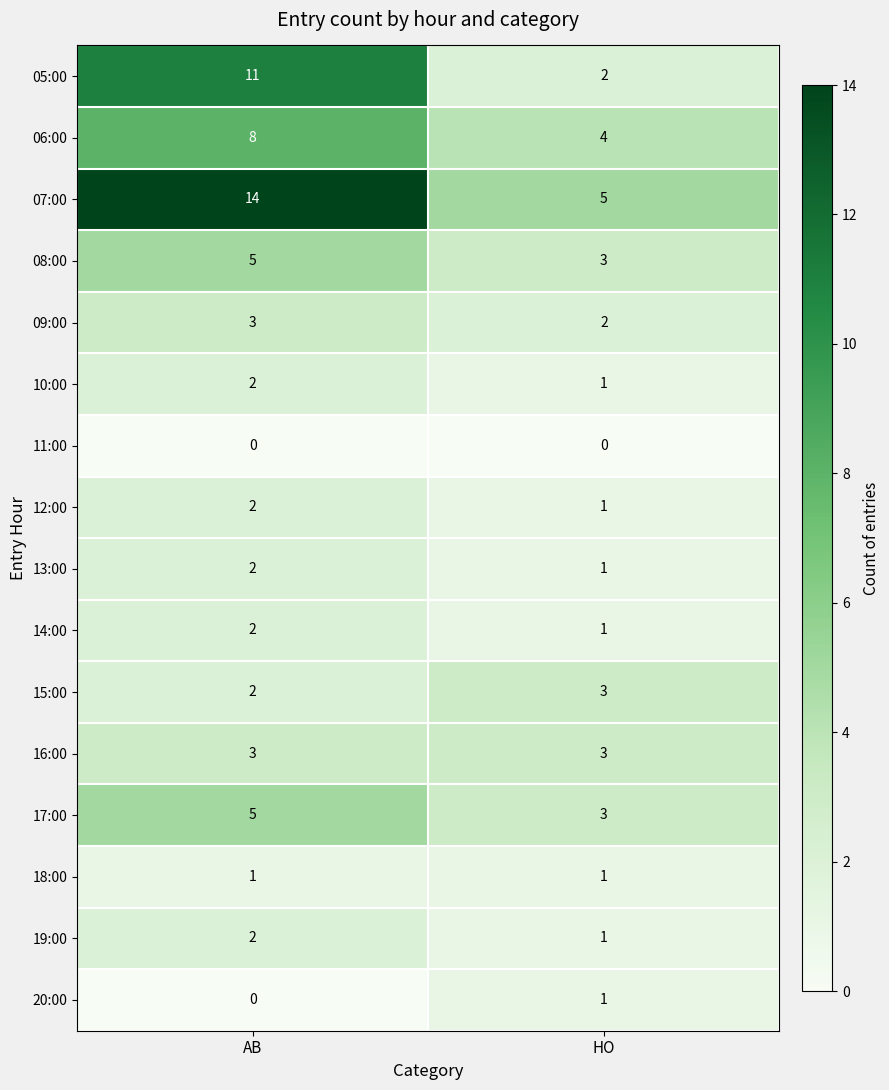

What is the sum of the 08:00 values at HO and AB?

8